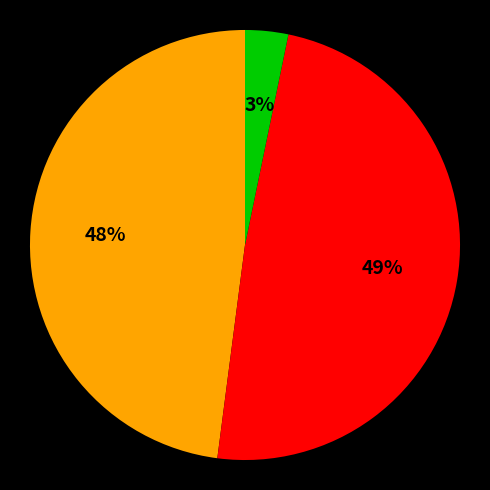

To the nearest percent, what is the difference between the largest and smallest slice percentages?

46%